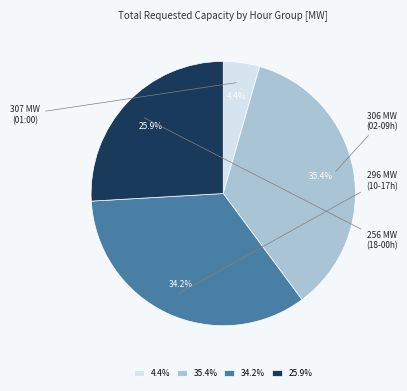

Does any single category account for the majority?

No